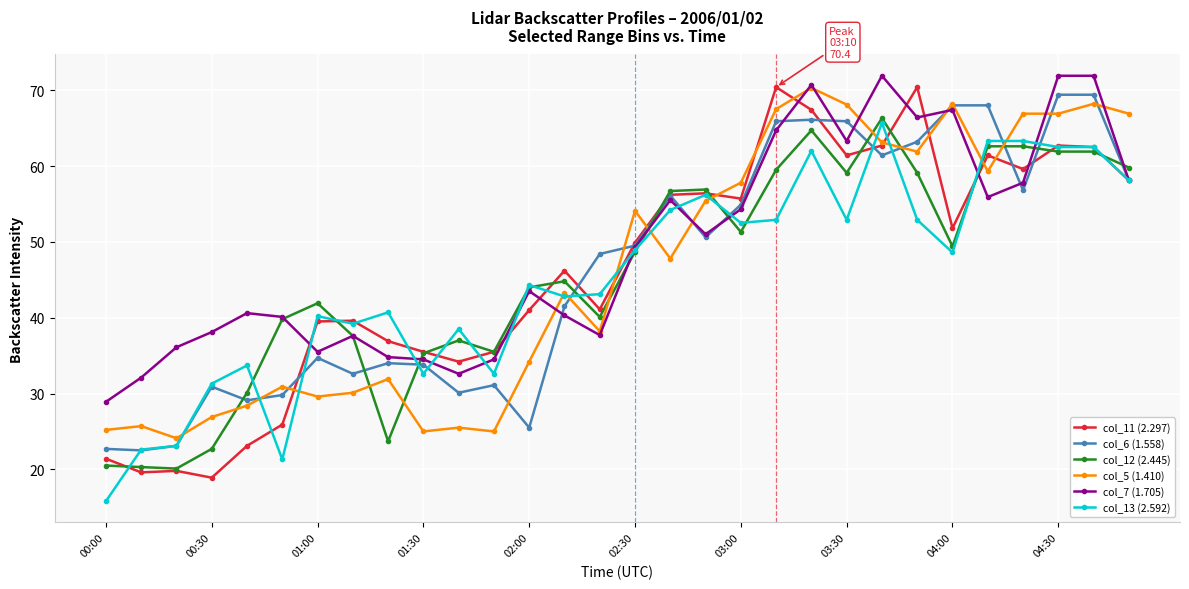

What is the average value of the col_13 (2.592) series?

45.3